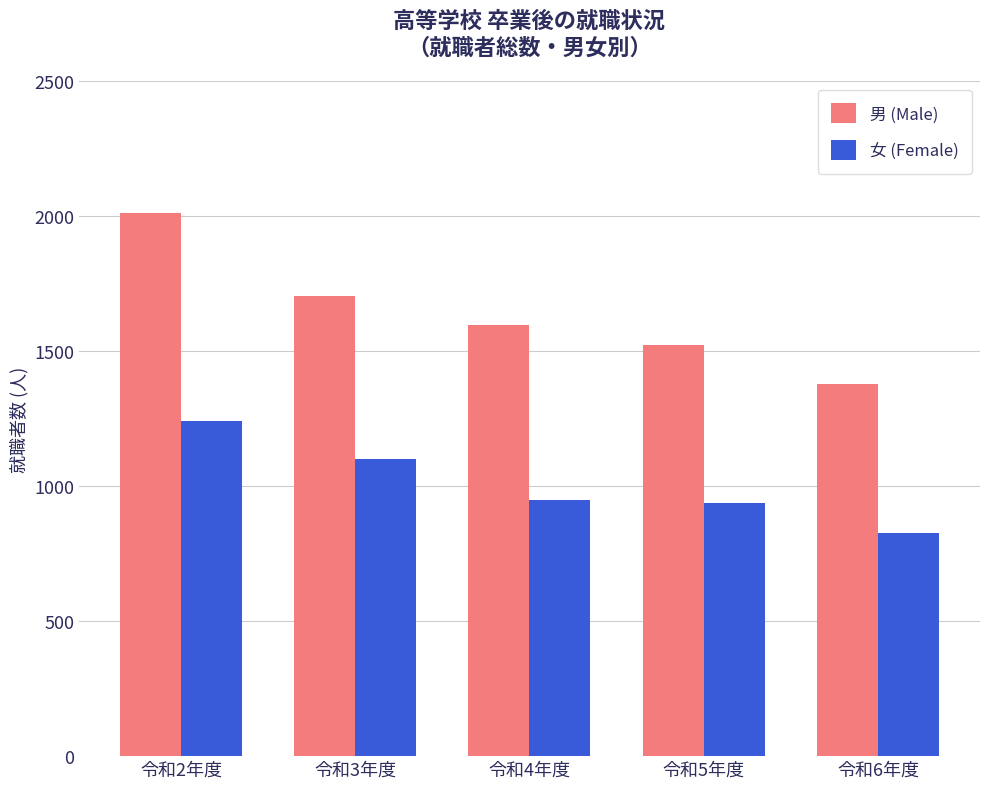

True or false: 女 (Female) has a value of 950 at 令和4年度.

True